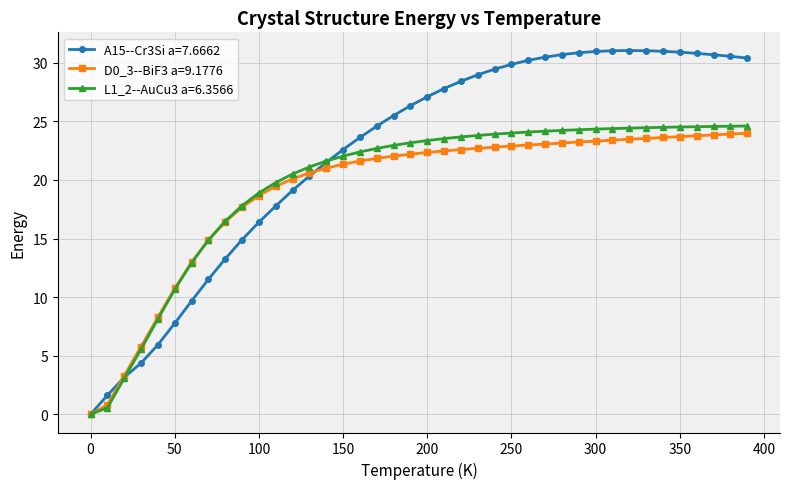

What is the average value of the L1_2--AuCu3 a=6.3566 series?

19.7